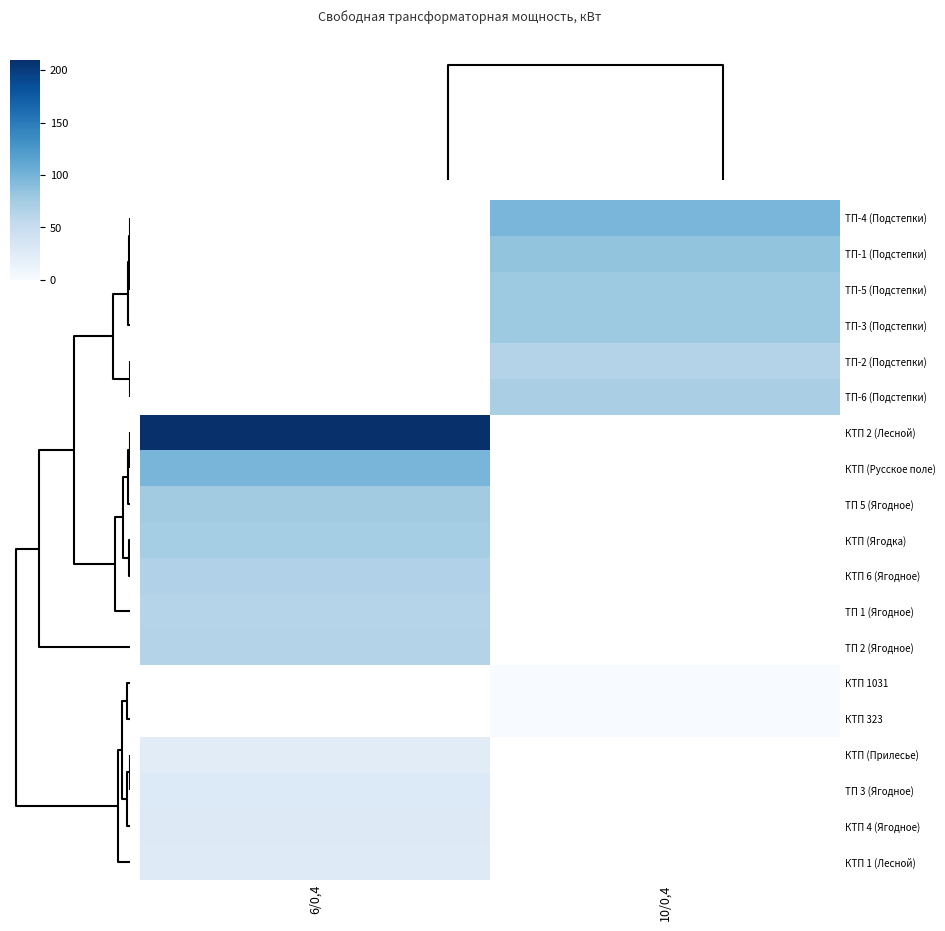

Where is КТП 6 (Ягодное) nearest to the value 67?

6/0,4